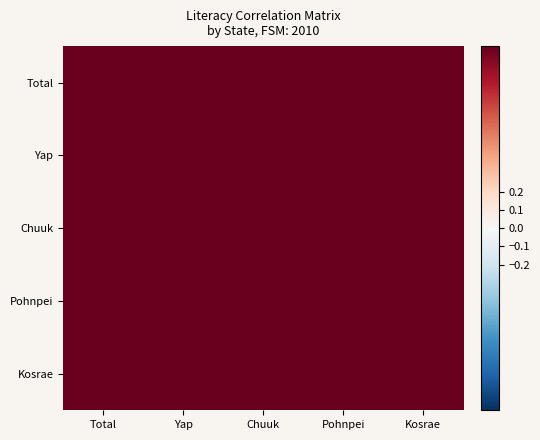

Reading left to right, transcribe all the data shown in this chart.

Total: Total=1.0	Yap=1.0	Chuuk=1.0	Pohnpei=1.0	Kosrae=1.0
Yap: Total=1.0	Yap=1.0	Chuuk=1.0	Pohnpei=1.0	Kosrae=1.0
Chuuk: Total=1.0	Yap=1.0	Chuuk=1.0	Pohnpei=1.0	Kosrae=1.0
Pohnpei: Total=1.0	Yap=1.0	Chuuk=1.0	Pohnpei=1.0	Kosrae=1.0
Kosrae: Total=1.0	Yap=1.0	Chuuk=1.0	Pohnpei=1.0	Kosrae=1.0